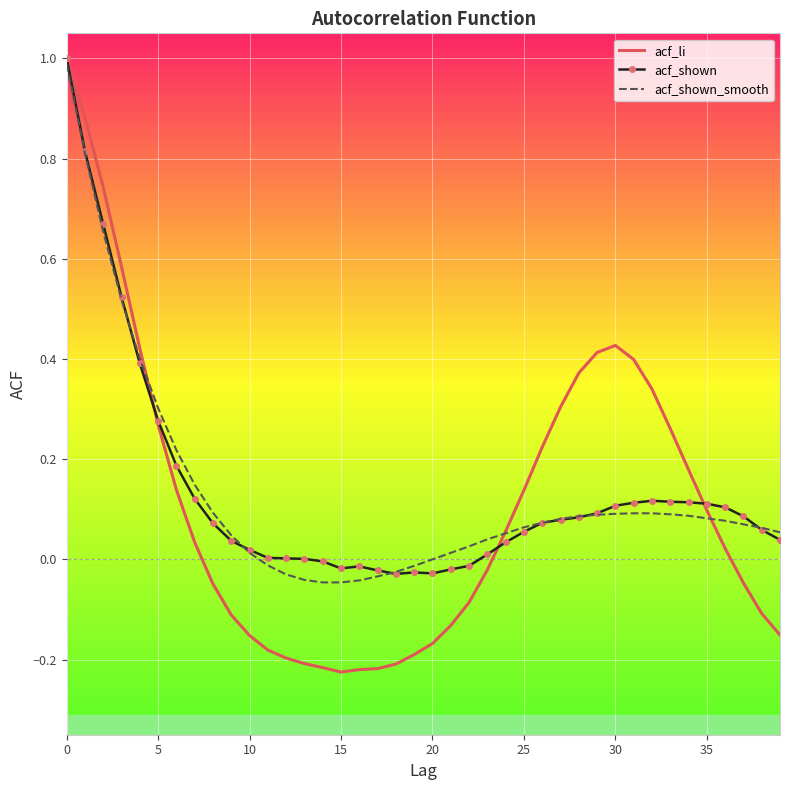

Which series has the widest spread of values?

acf_li